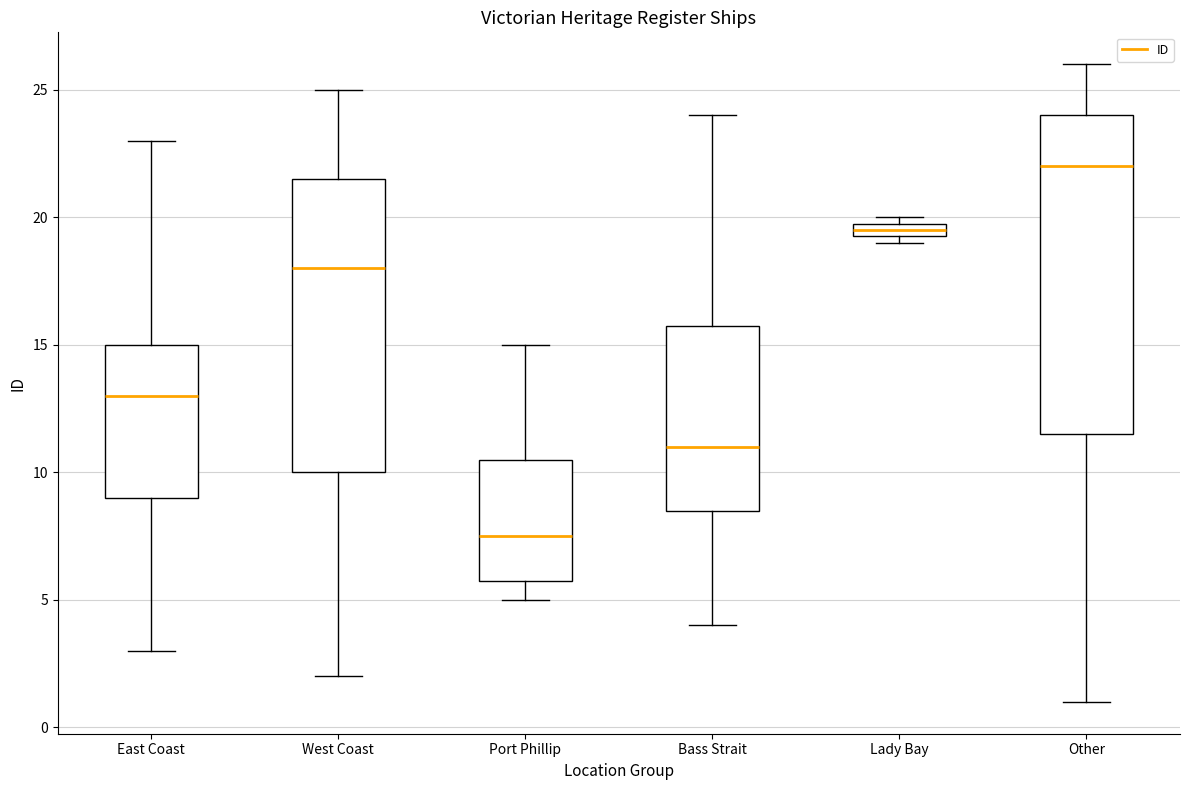

Where does the upper whisker of the box for Other end on the y-axis? The values are not printed on the chart, so give them approximately, as read against the axis.

26.0